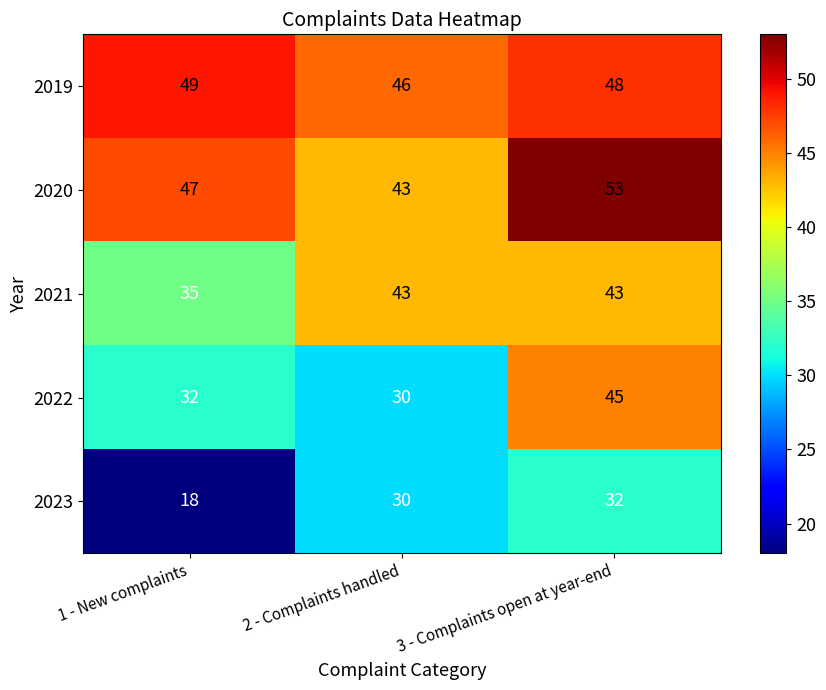

At which label is 2023 closest to 25?

2 - Complaints handled